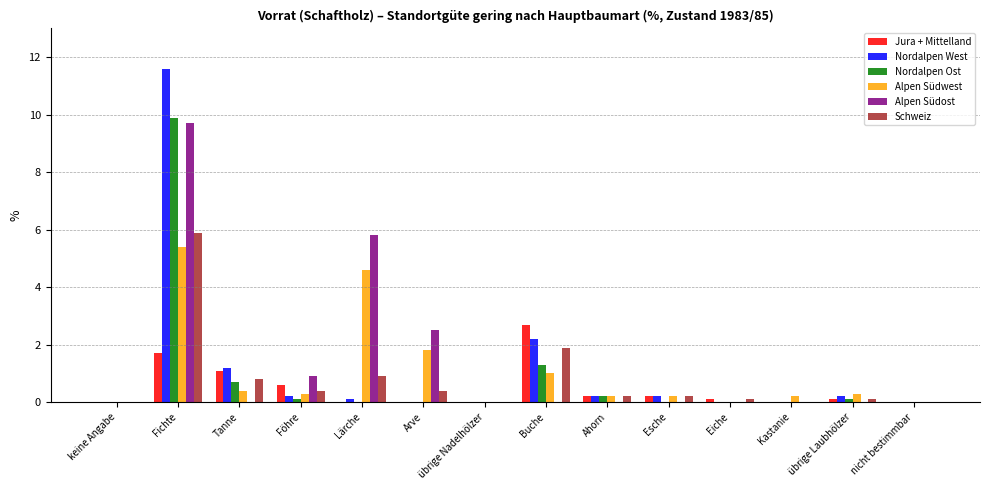

Which category has the highest value across all series?

Fichte